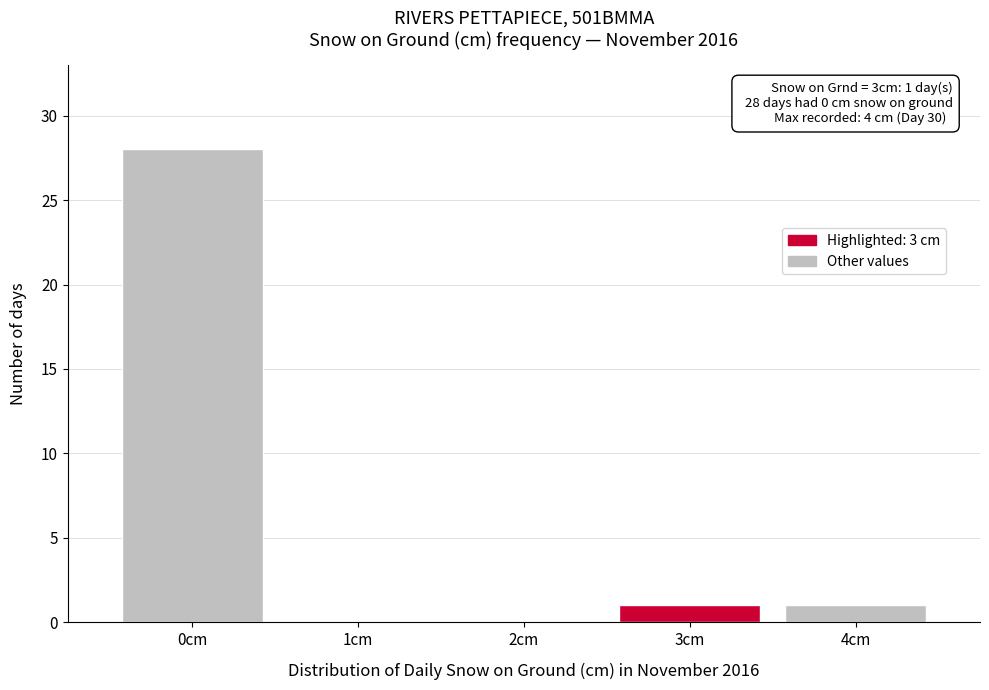

Reading left to right, extract all data points from this chart.

0cm=28	1cm=0	2cm=0	3cm=1	4cm=1